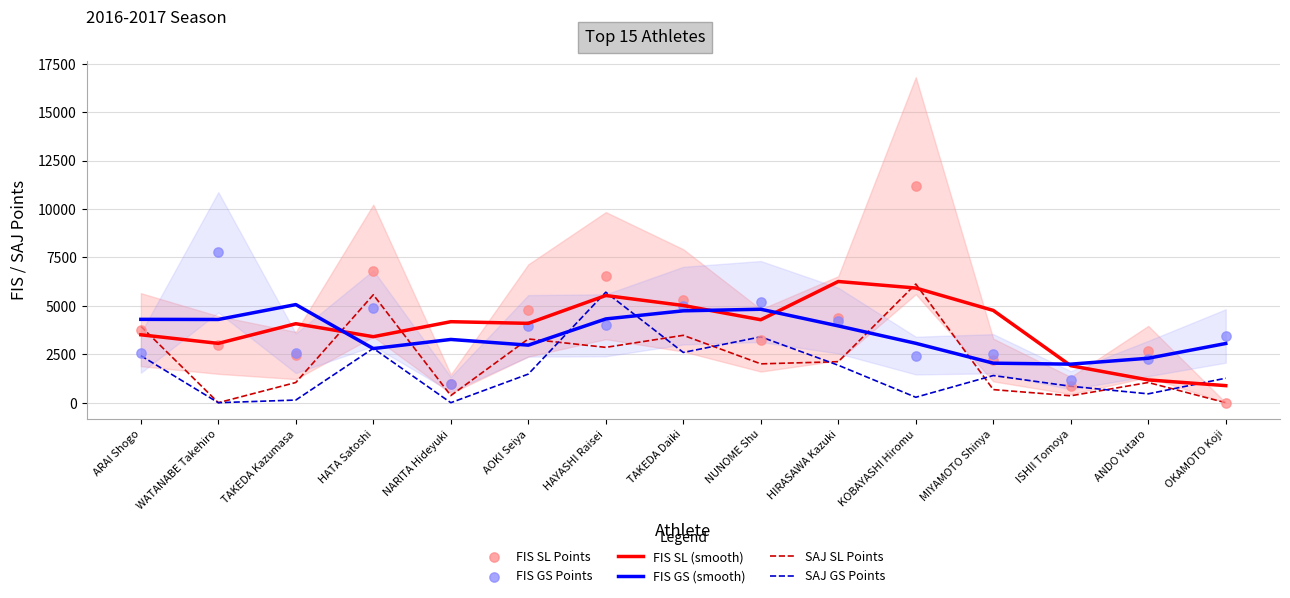

Which series contains the highest Y value?

FIS SL Points